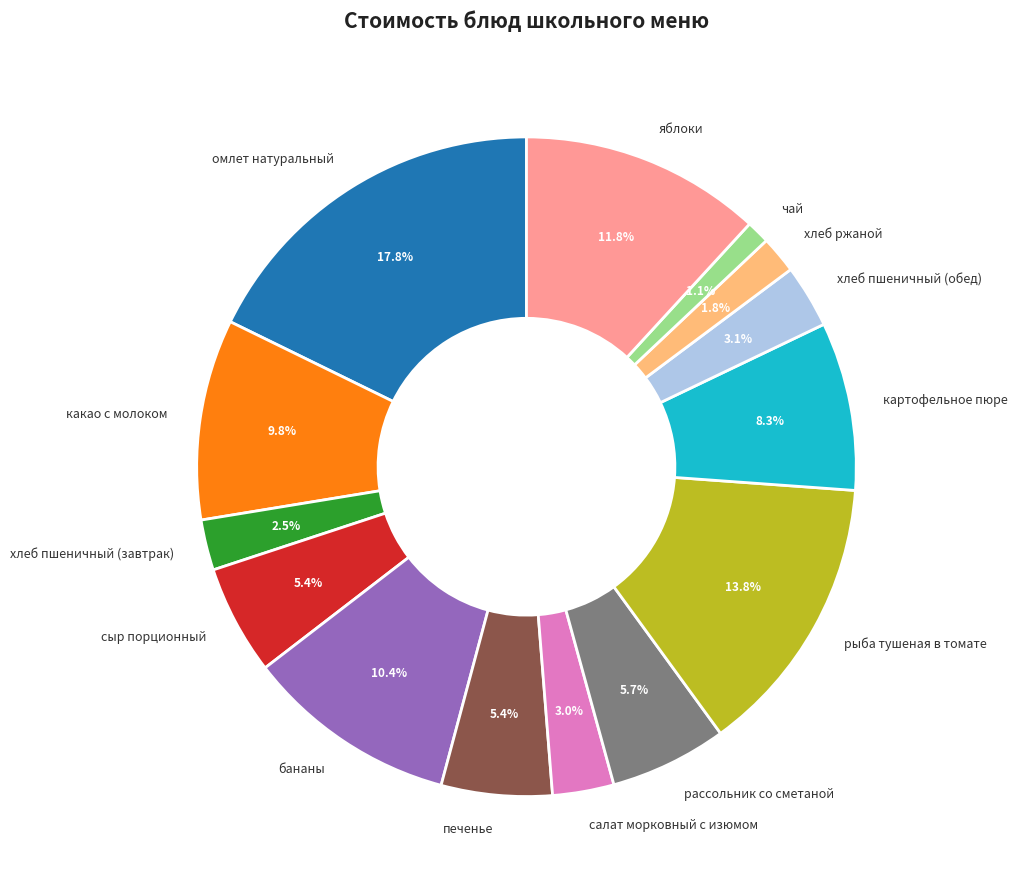

Is the sum of яблоки and хлеб пшеничный (завтрак) greater than half?

No